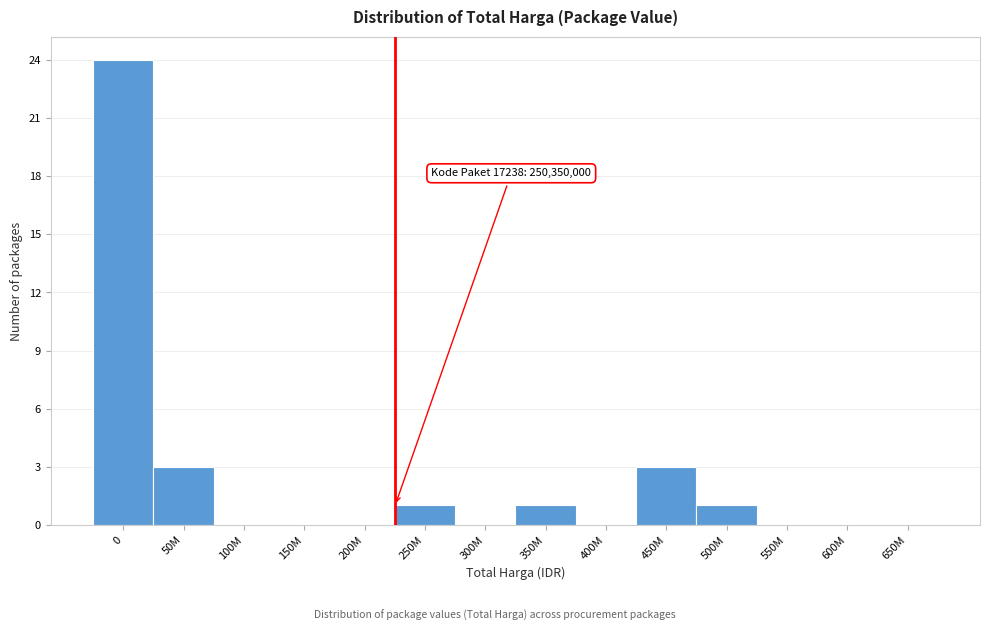

Reading left to right, what are all the values shown in this chart?

0=24	50M=3	100M=0	150M=0	200M=0	250M=1	300M=0	350M=1	400M=0	450M=3	500M=1	550M=0	600M=0	650M=0